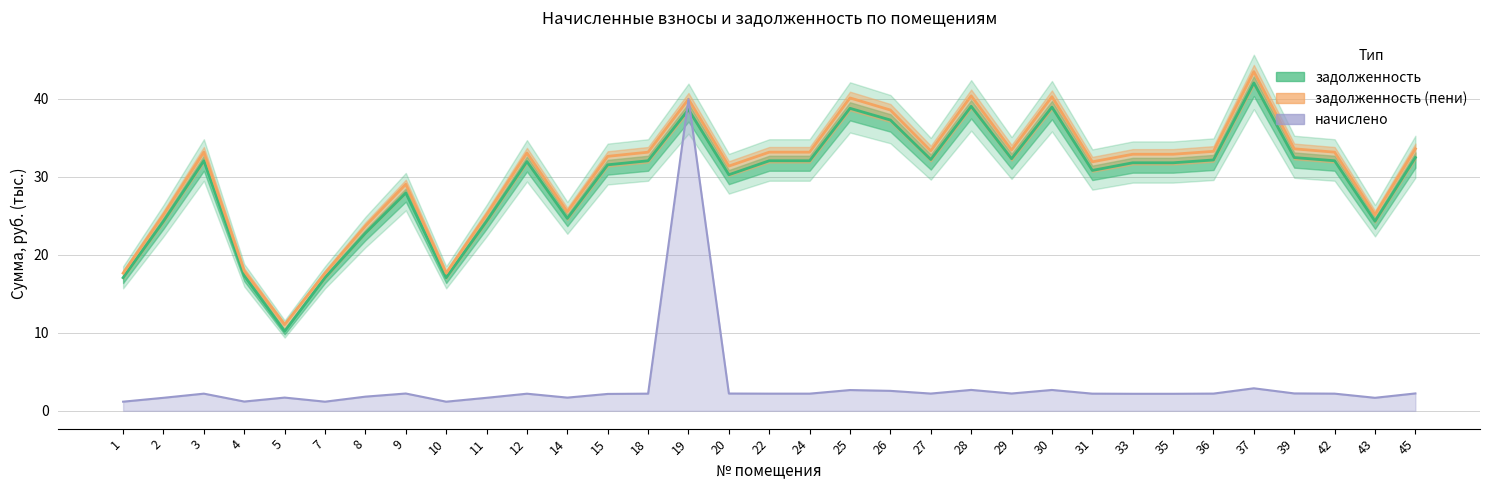

The value of задолженность (пени) at 31 is 11.0. True or false?

False